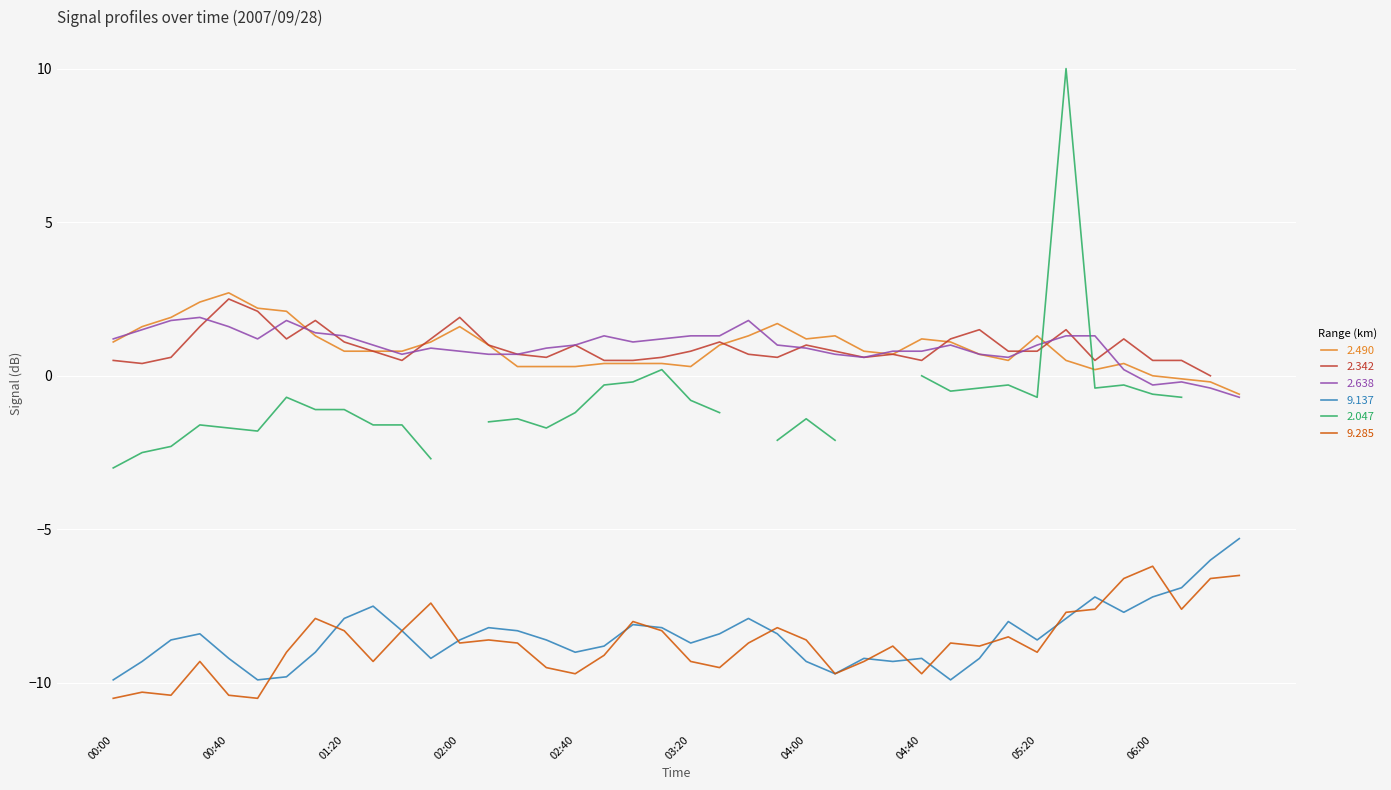

Which series has the largest total across all categories?

2.638